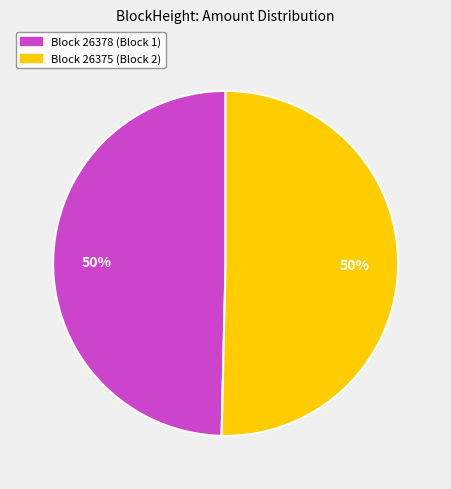

Count the number of slices in the pie.

2